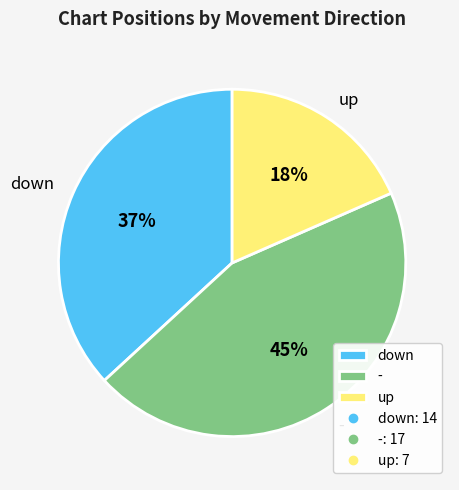

Count the number of slices in the pie.

3